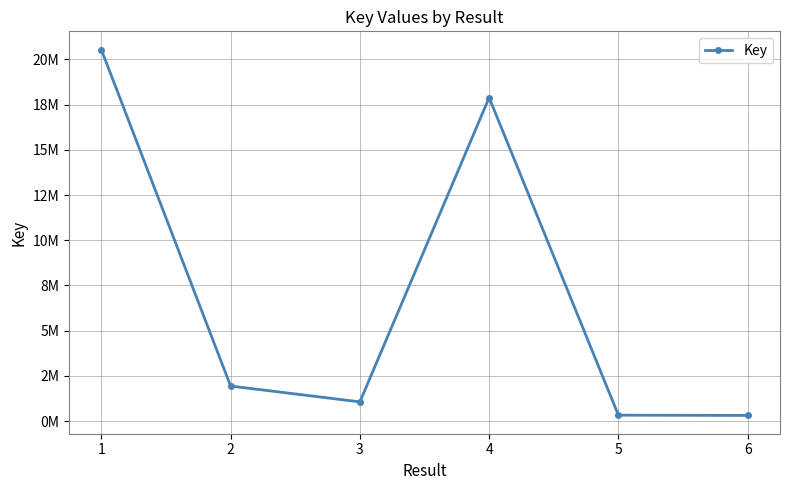

Reading left to right, what are all the values shown in this chart?

20539172	1941059	1067015	17884599	331778	317105